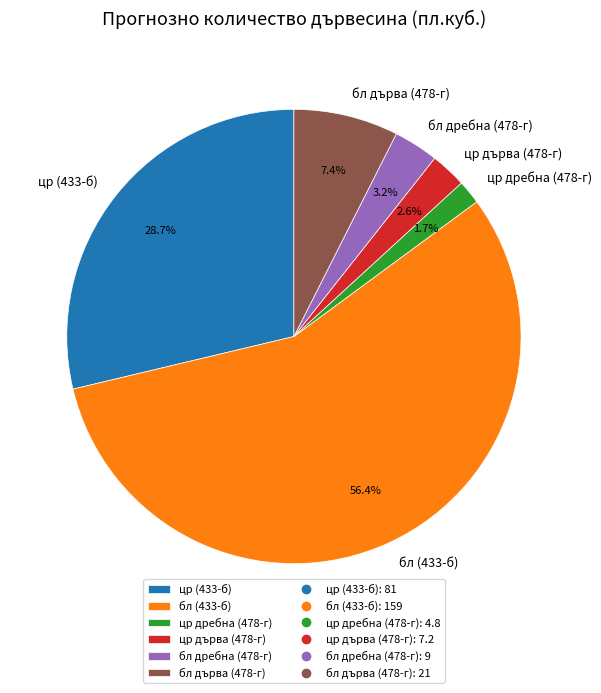

Count the number of slices in the pie.

6